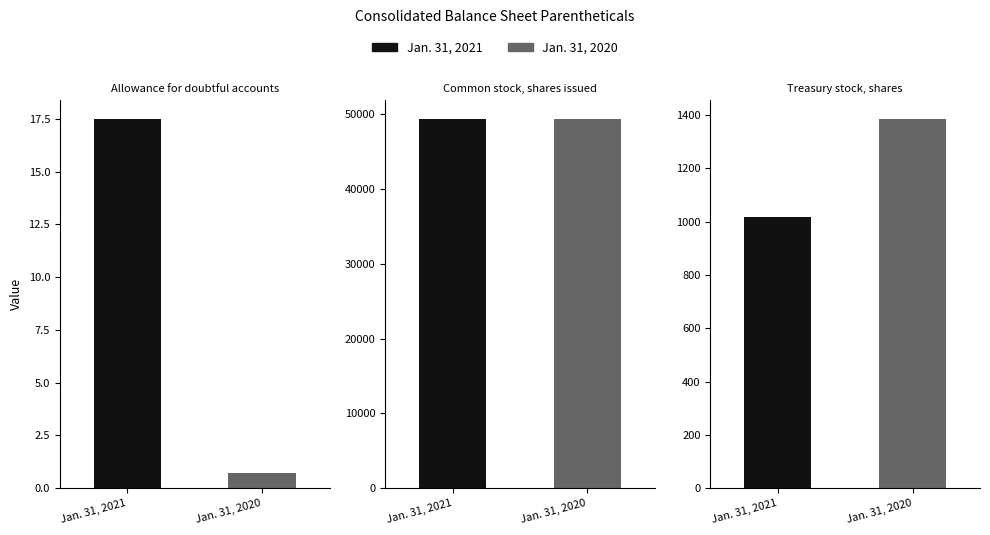

What are all the series names shown in the legend?

Jan. 31, 2021, Jan. 31, 2020